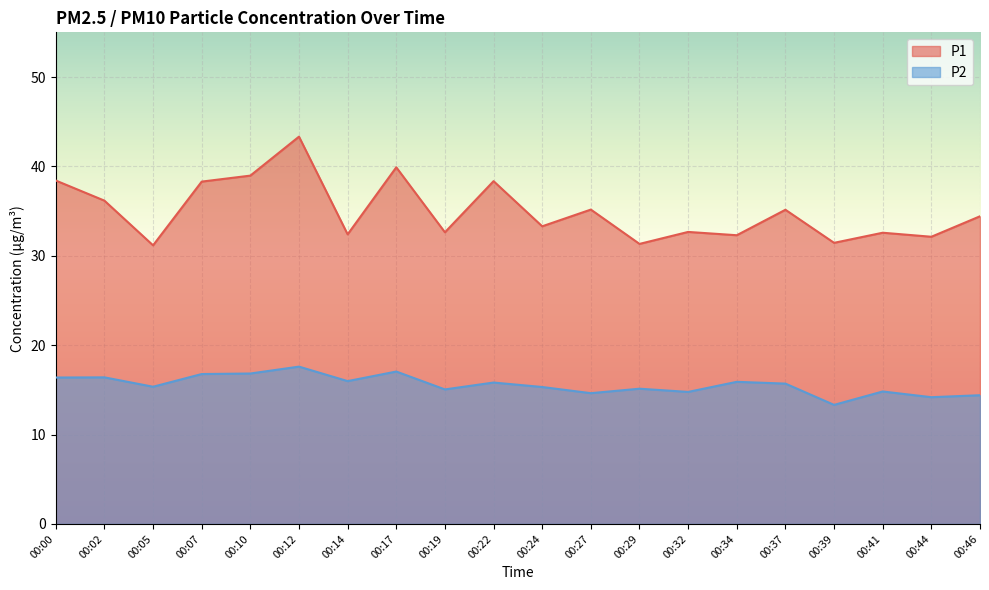

How many lines are shown in the chart?

2